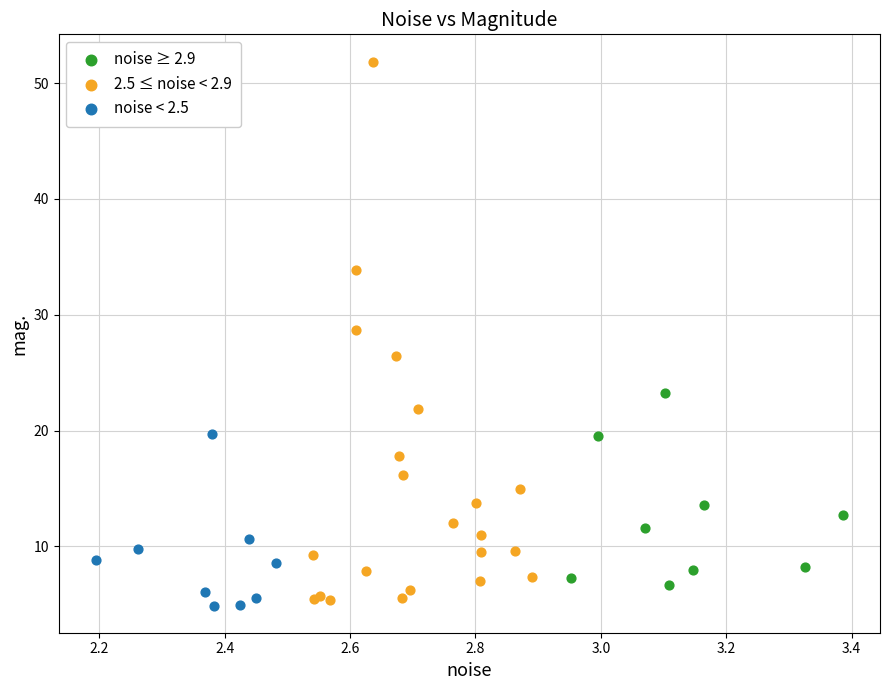

What are all the series names shown in the legend?

noise ≥ 2.9, 2.5 ≤ noise < 2.9, noise < 2.5